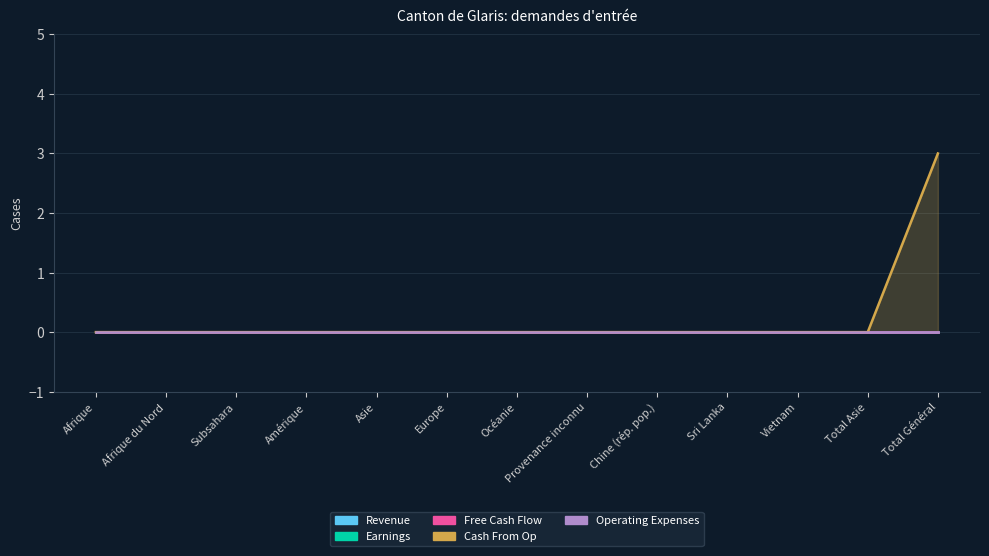

Which category has the lowest value across all series?

Afrique